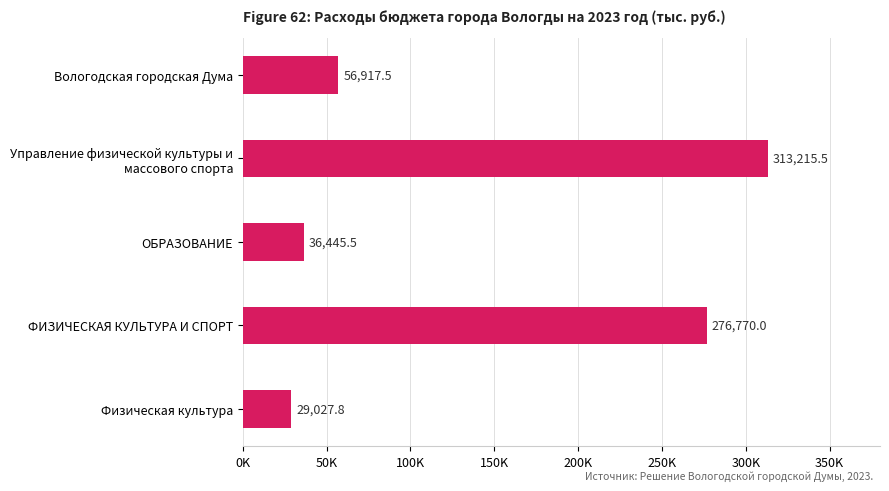

Does the chart contain any negative values?

No